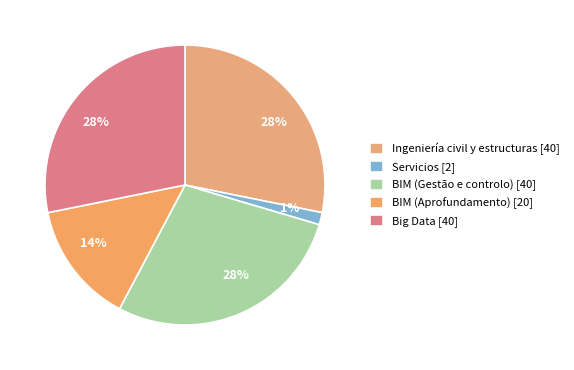

To the nearest percent, what portion does BIM (Aprofundamento) represent?

14%